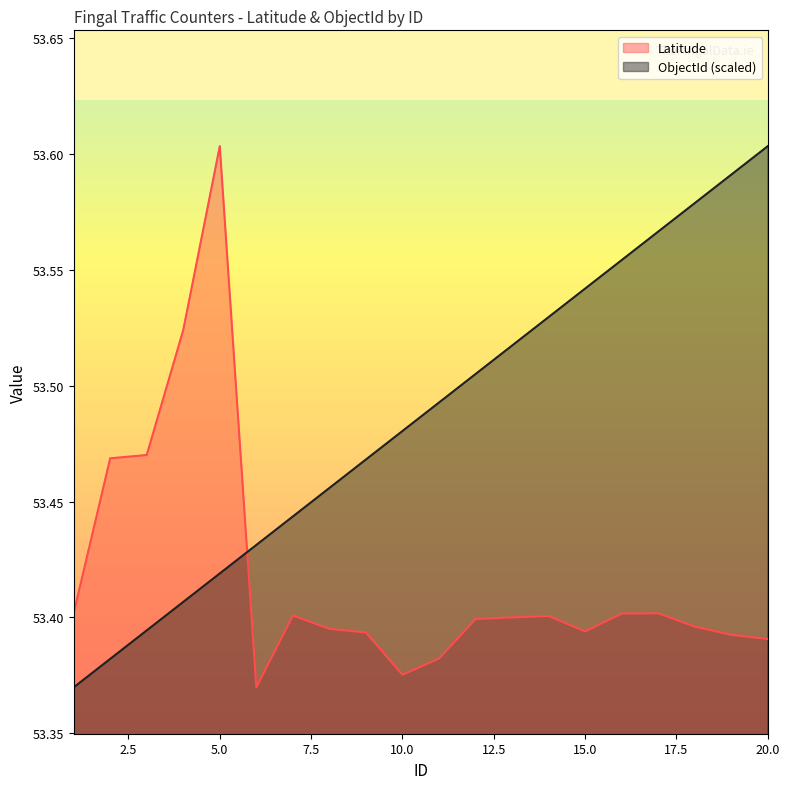

How many lines are shown in the chart?

2